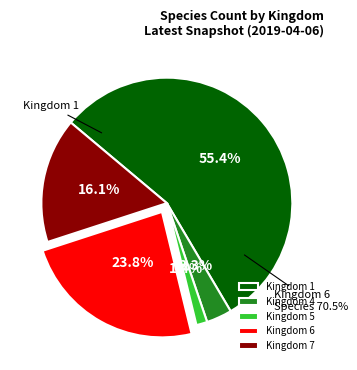

To the nearest percent, what is the combined percentage of kingdom_5 and kingdom_7?

18%